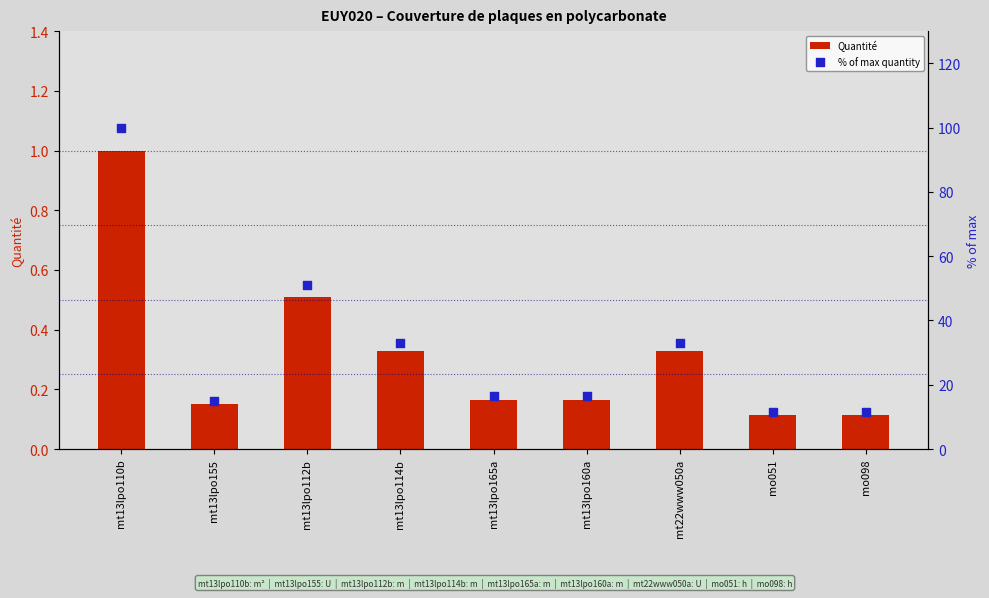

What is the total value across all series at mt13lpo112b?

51.5